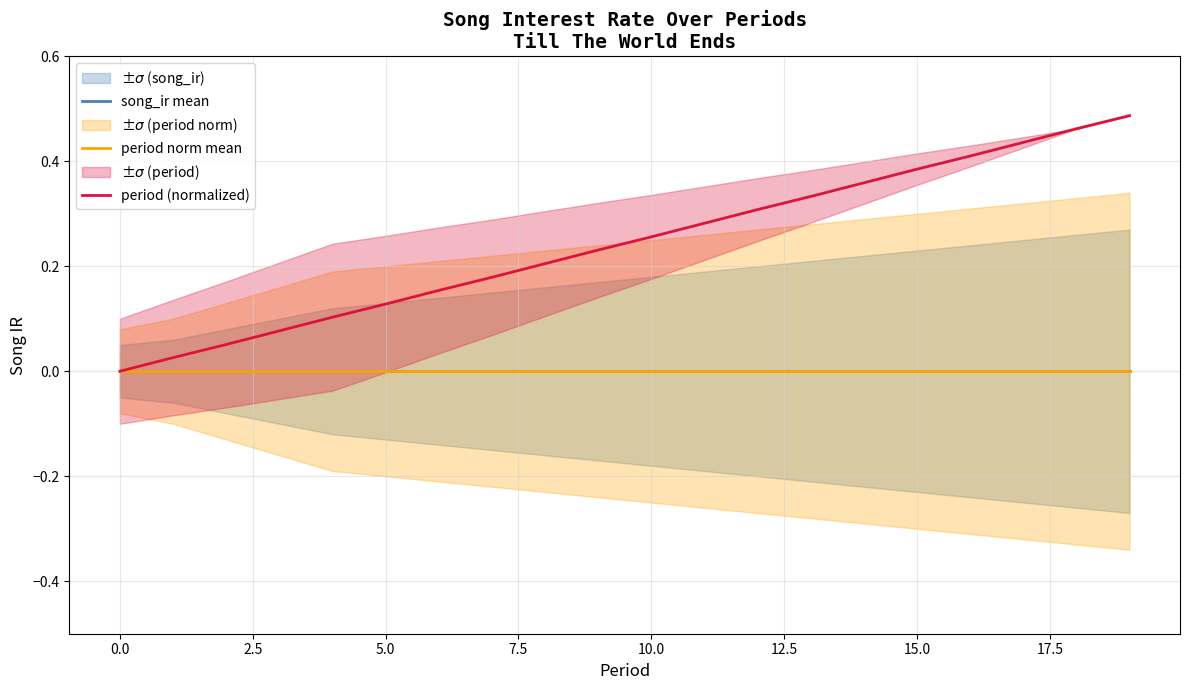

Is it true that song_ir mean equals 0.0 at 7.5?

True